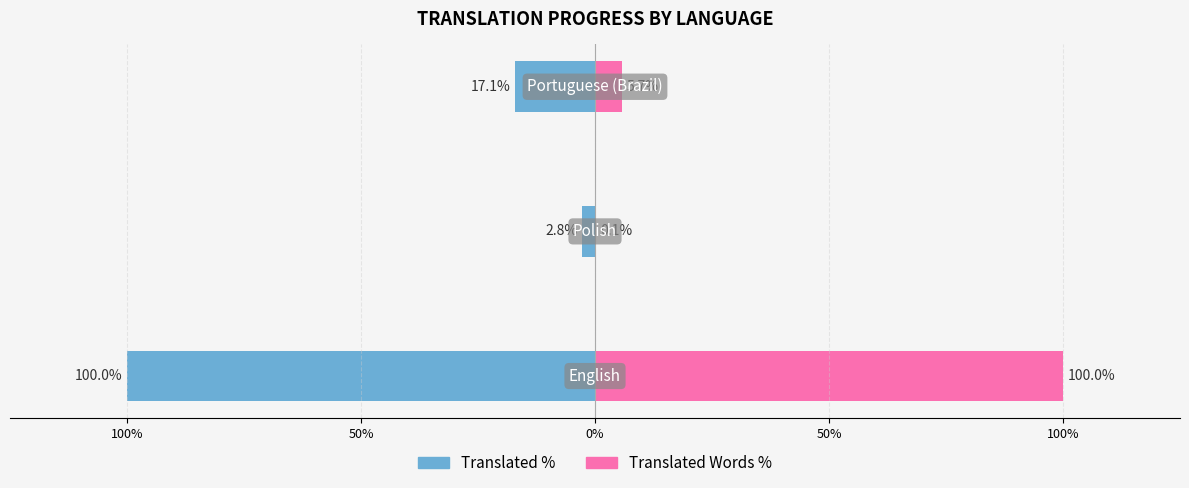

Does the chart contain stacked bars?

No